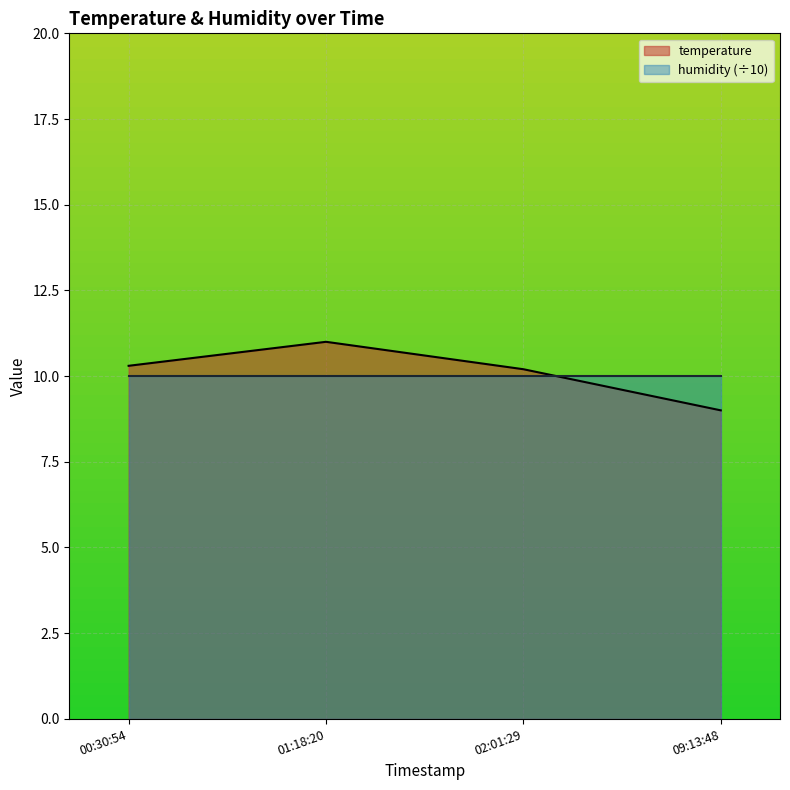

What value does the temperature series have at 02:01:29?

10.2